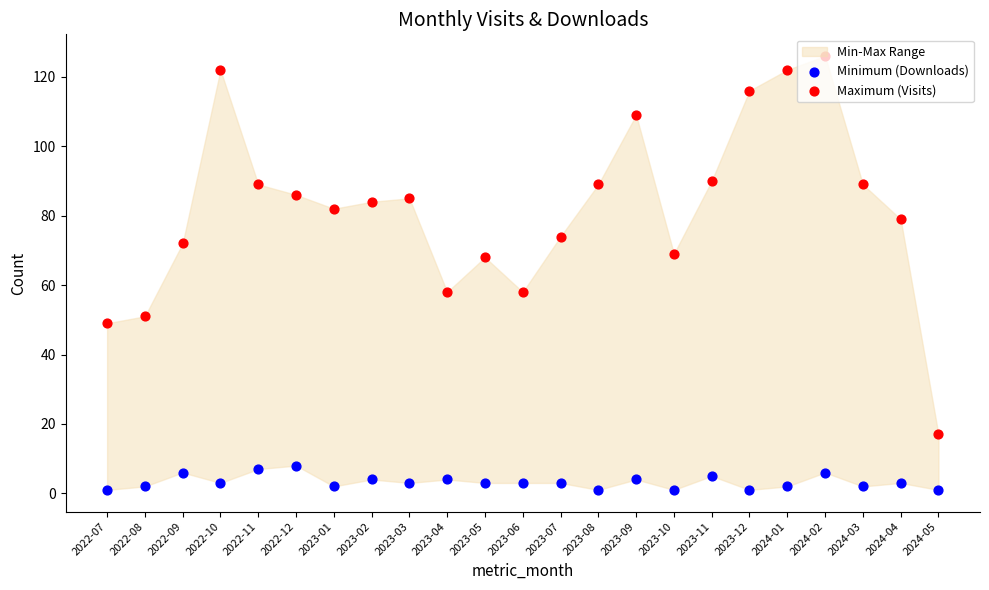

Which series has the largest total across all categories?

Maximum (Visits)